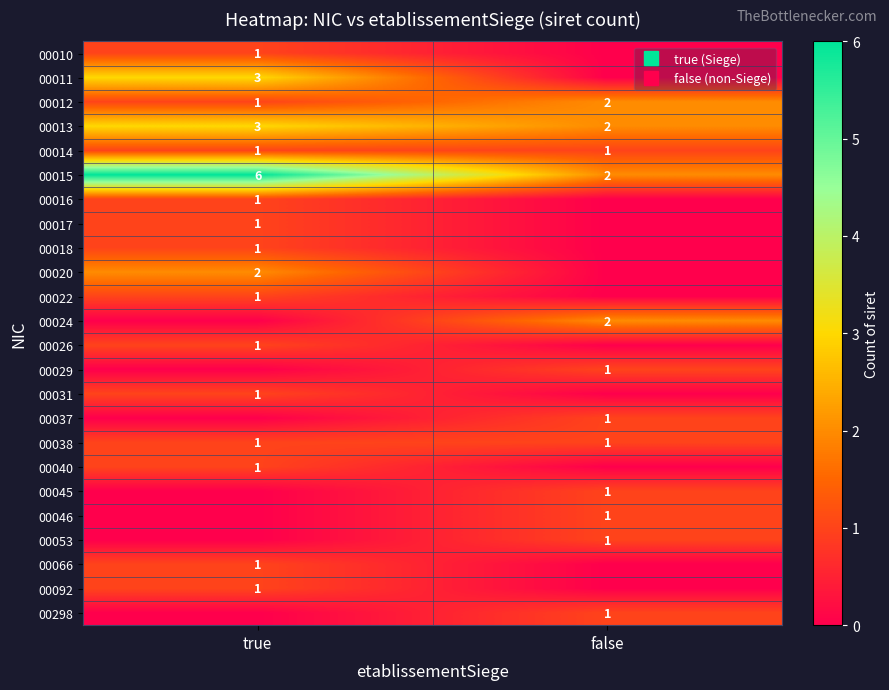

Which series has the largest total across all categories?

00015